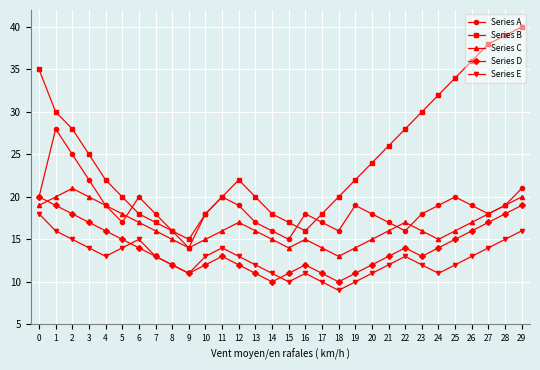

At which category is the sum across all series the highest?

29